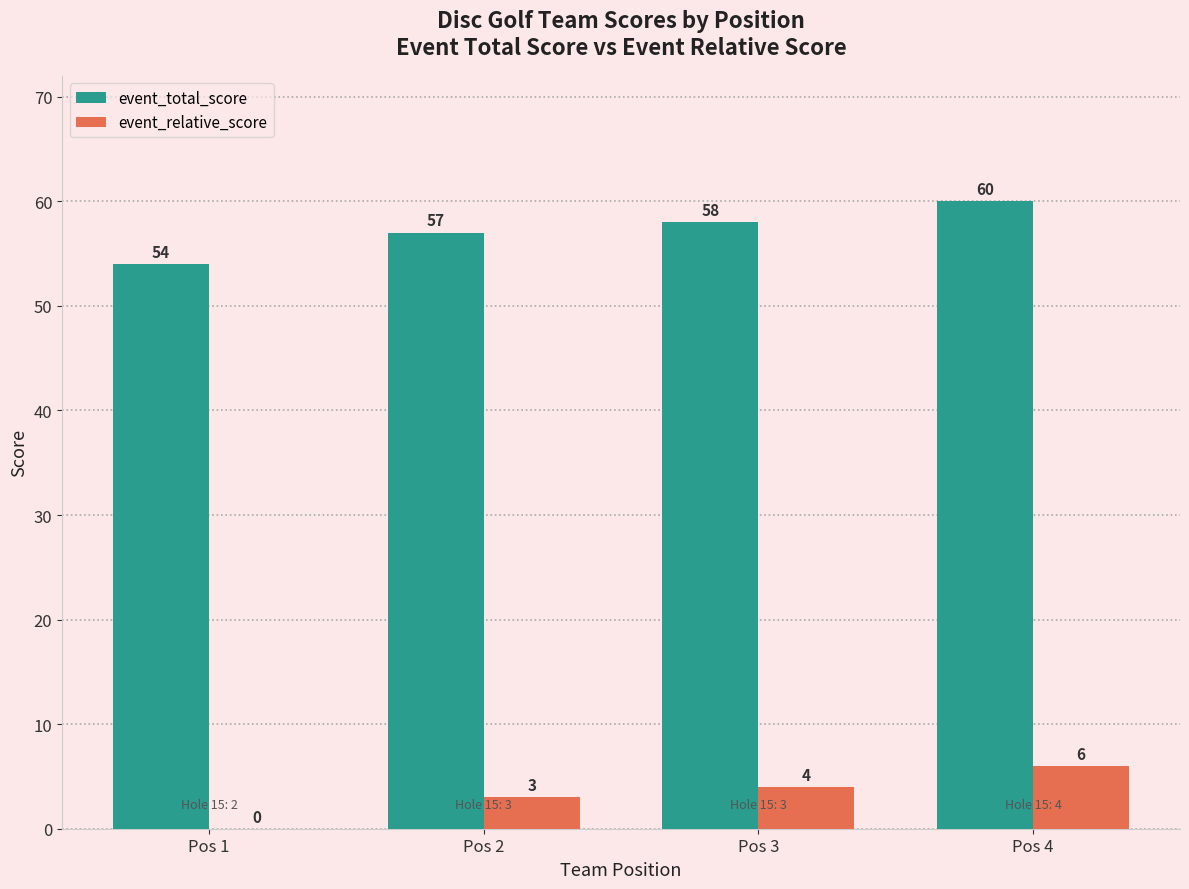

True or false: event_total_score has a value of 58 at Pos 3.

True